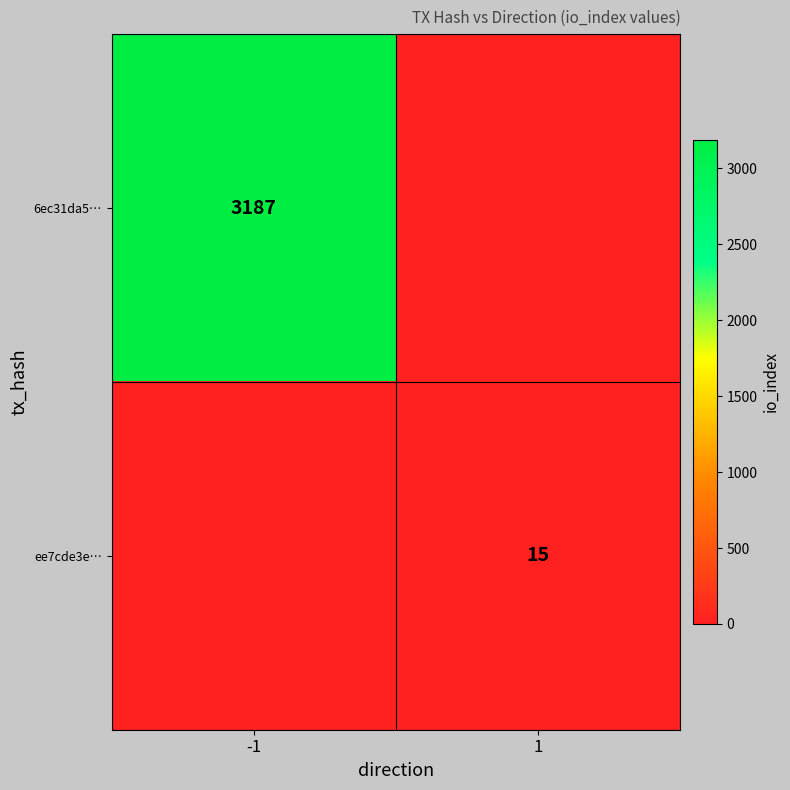

The value of ee7cde3e… at 1 is 5. True or false?

False